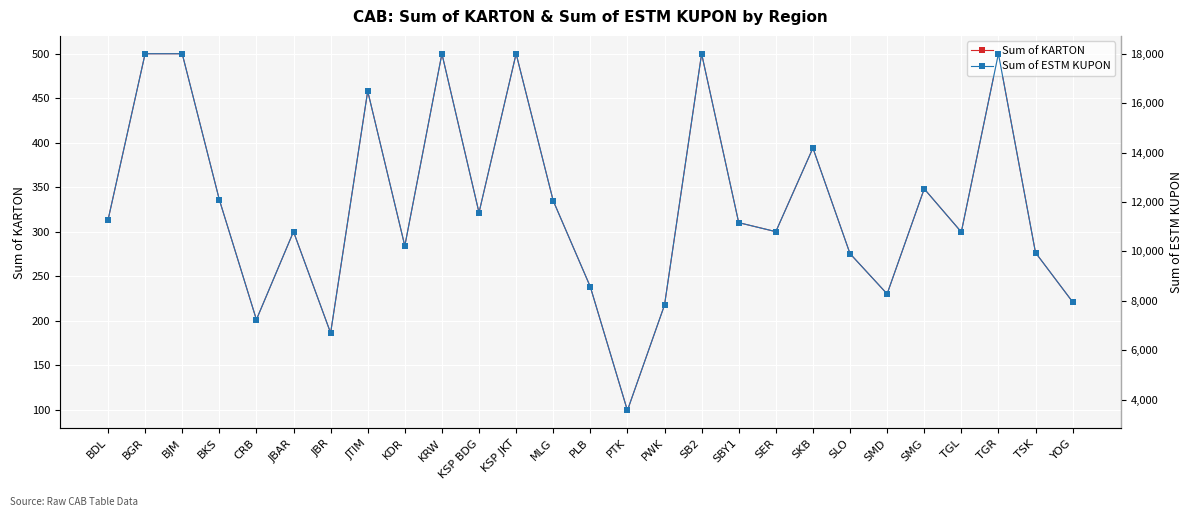

Reading right to left, what are all the values shown in this chart?

Sum of KARTON: 221.0	276.4	500.0	299.6	348.1	230.0	275.3	394.0	300.0	310.1	500.0	217.5	99.0	238.0	334.7	500.0	321.4	500.0	284.0	458.0	186.1	300.0	201.1	336.0	500.0	500.0	313.0
Sum of ESTM KUPON: 7956.0	9950.0	18000.0	10785.0	12533.0	8280.0	9910.0	14184.0	10800.0	11164.0	18000.0	7830.0	3564.0	8568.0	12050.0	18000.0	11570.0	18000.0	10224.0	16488.0	6700.0	10800.0	7240.0	12096.0	18000.0	18000.0	11268.0